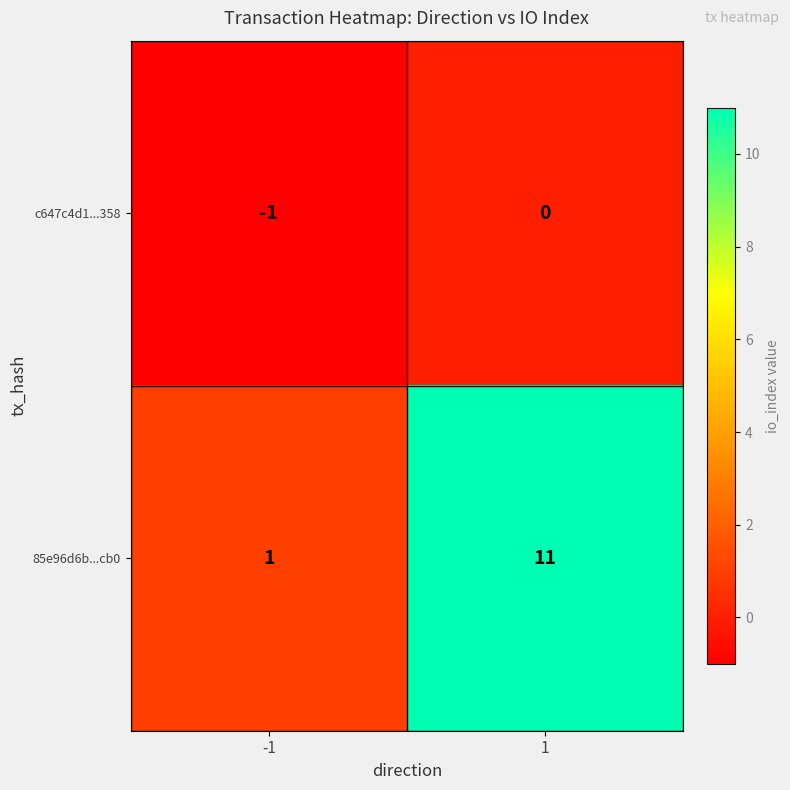

What is the total value across all series at 1?

11